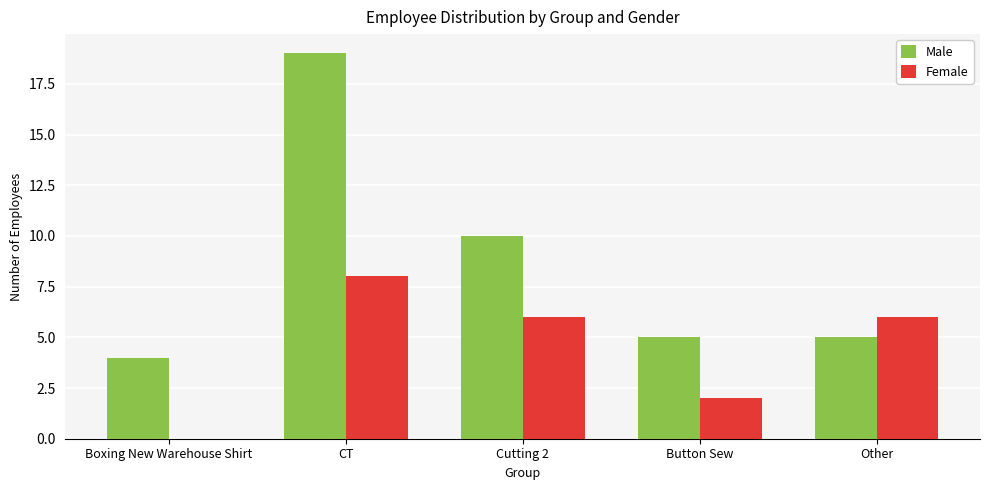

What is the sum of the Male values at CT and Cutting 2?

29